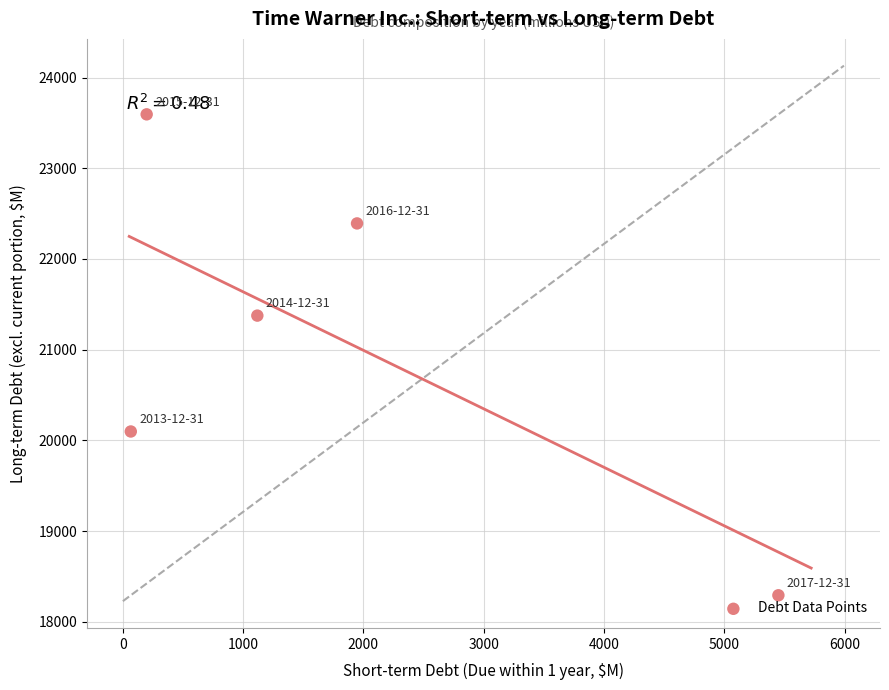

What is the range of Y values (max minus min)?

5300